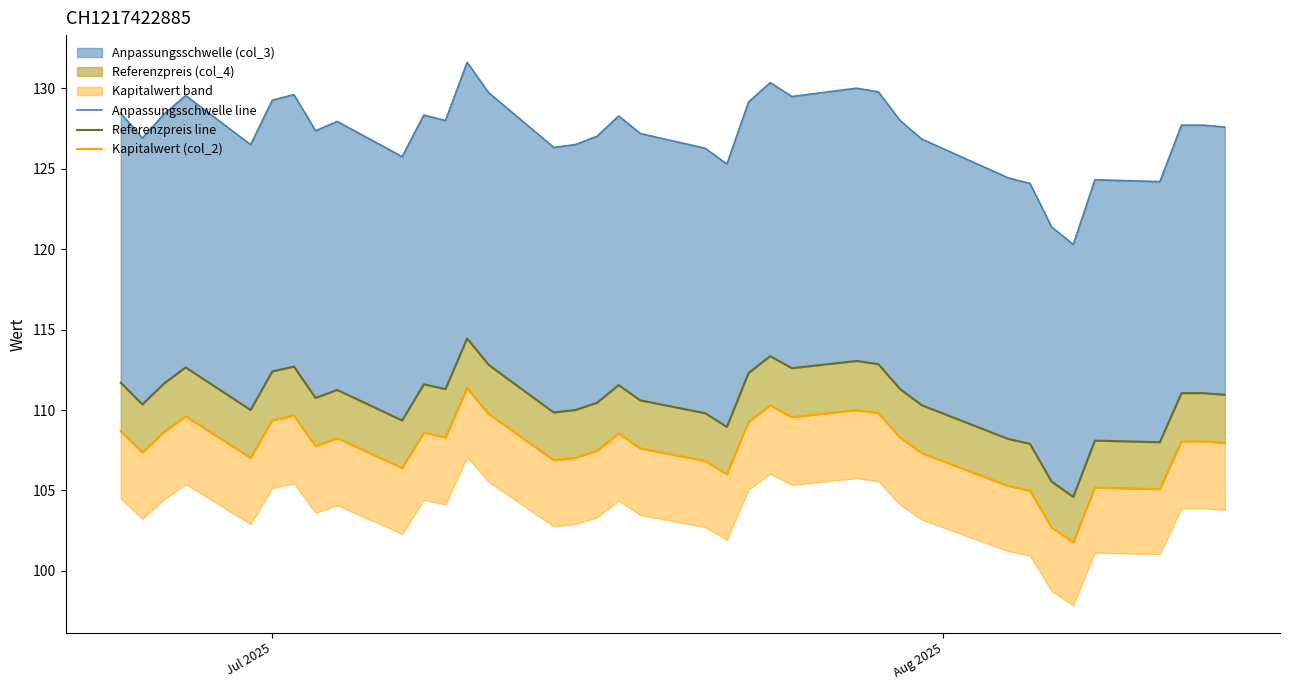

What is the difference between the maximum and minimum values in the Anpassungsschwelle line series?

11.3